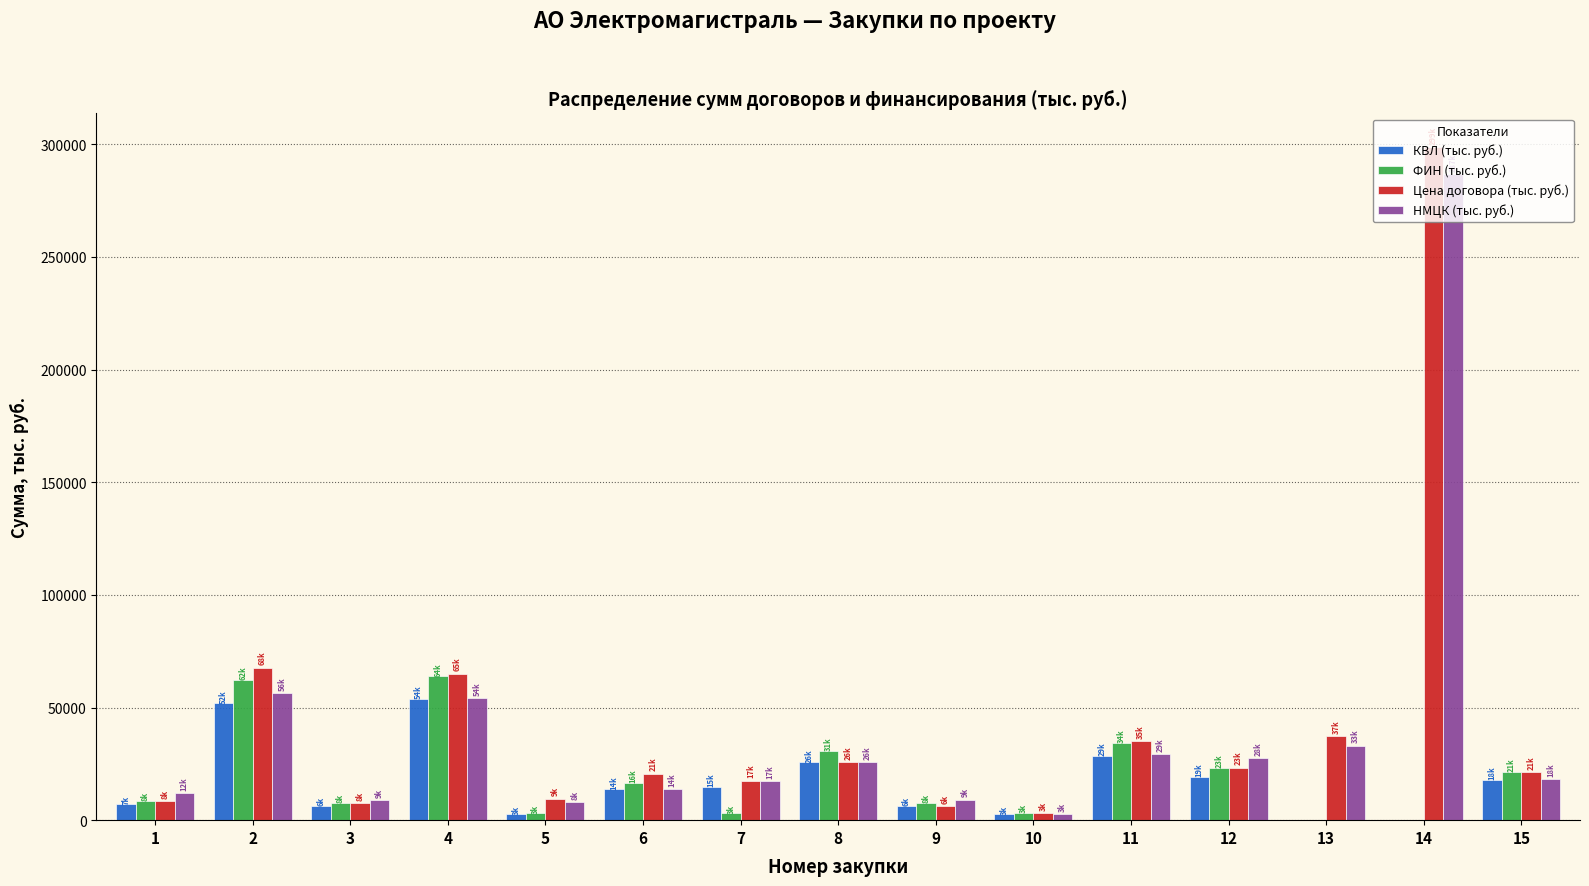

The value of Цена договора (тыс. руб.) at 7 is 27928.2. True or false?

False